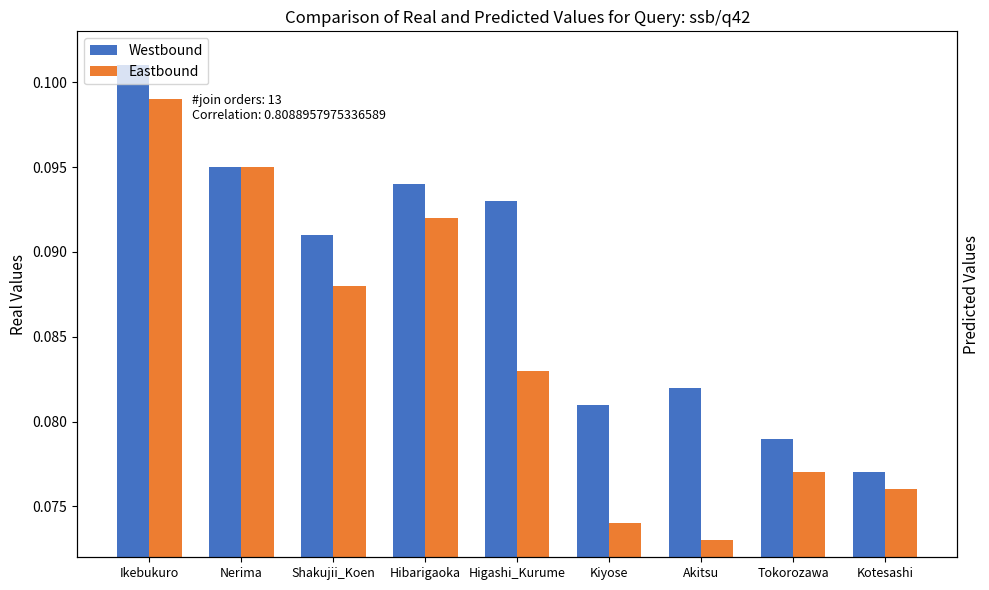

What is the label of the 2nd bar from the right?

Tokorozawa